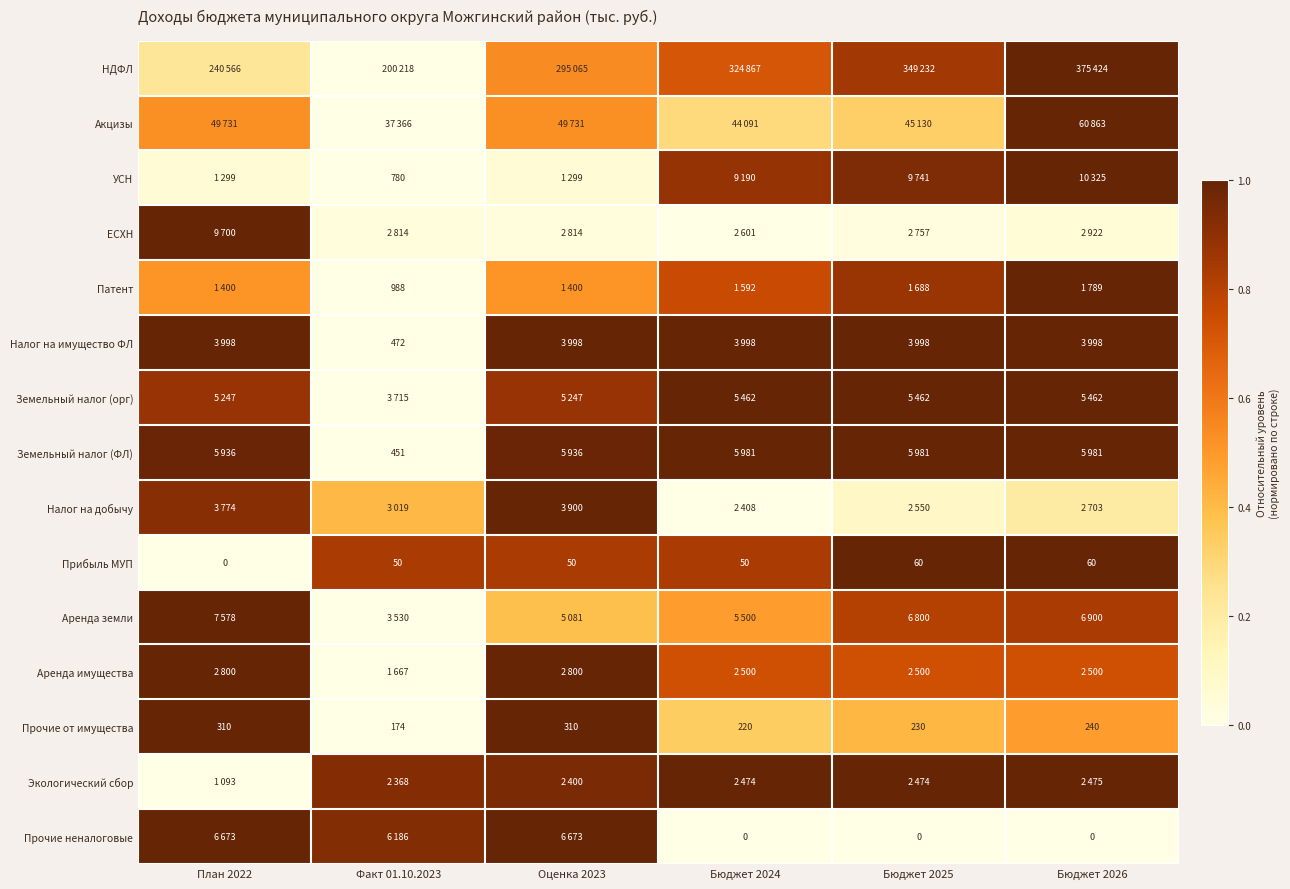

Is the value of Прочие от имущества at Бюджет 2026 greater than the value of Земельный налог (ФЛ) at Факт 01.10.2023?

No